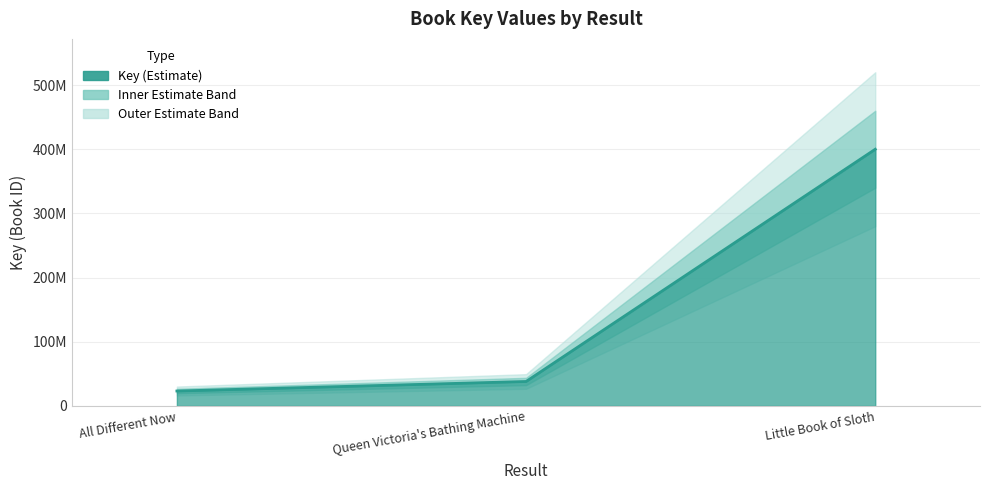

What is the sum of the values at Queen Victoria's Bathing Machine and Little Book of Sloth?

438157617